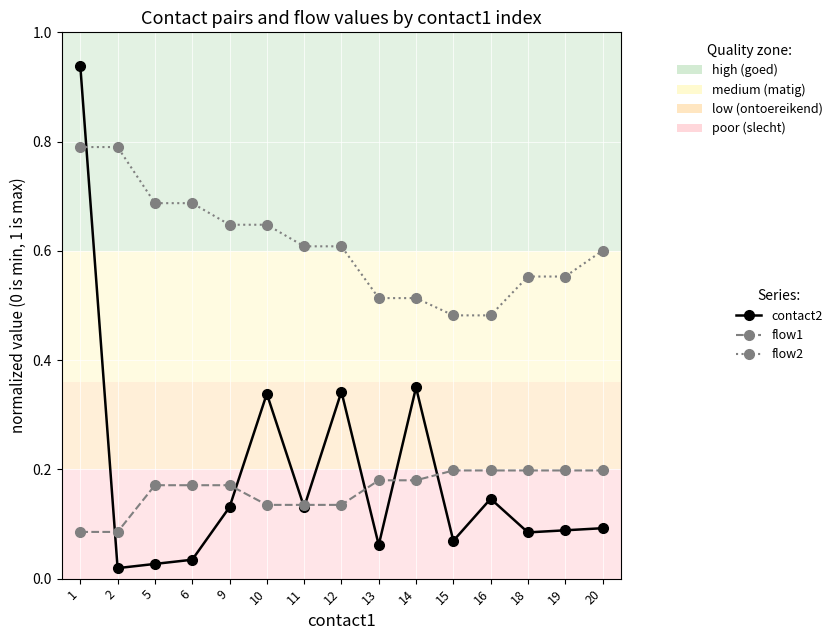

What is the sum of all flow1 values?

2.4